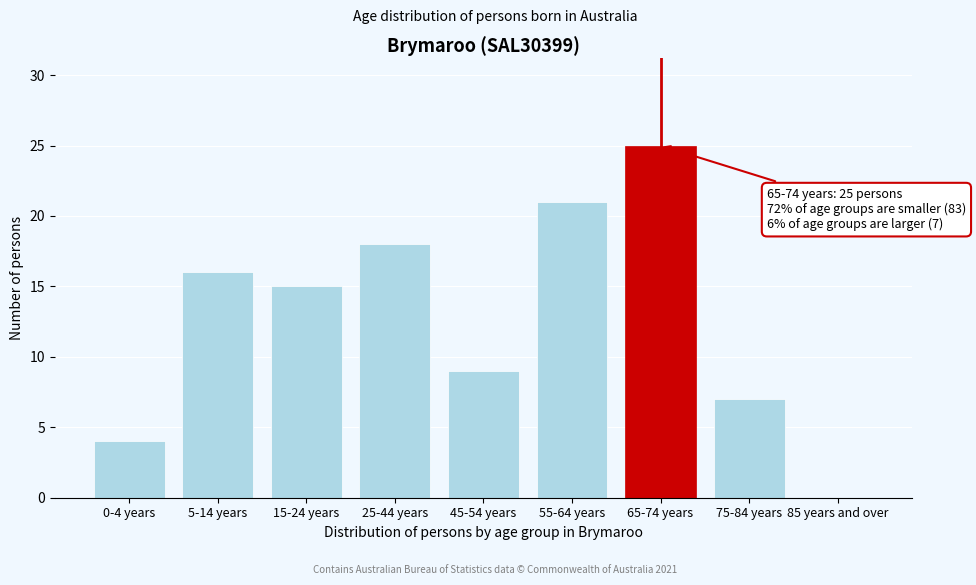

Reading left to right, list all the values displayed in this chart.

0-4 years=4	5-14 years=16	15-24 years=15	25-44 years=18	45-54 years=9	55-64 years=21	65-74 years=25	75-84 years=7	85 years and over=0